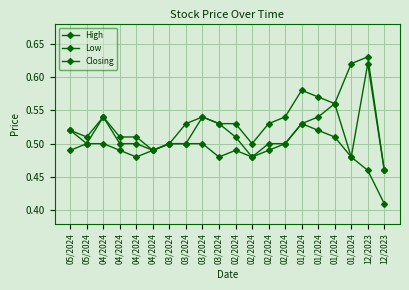

What is the sum of all High values?

10.7